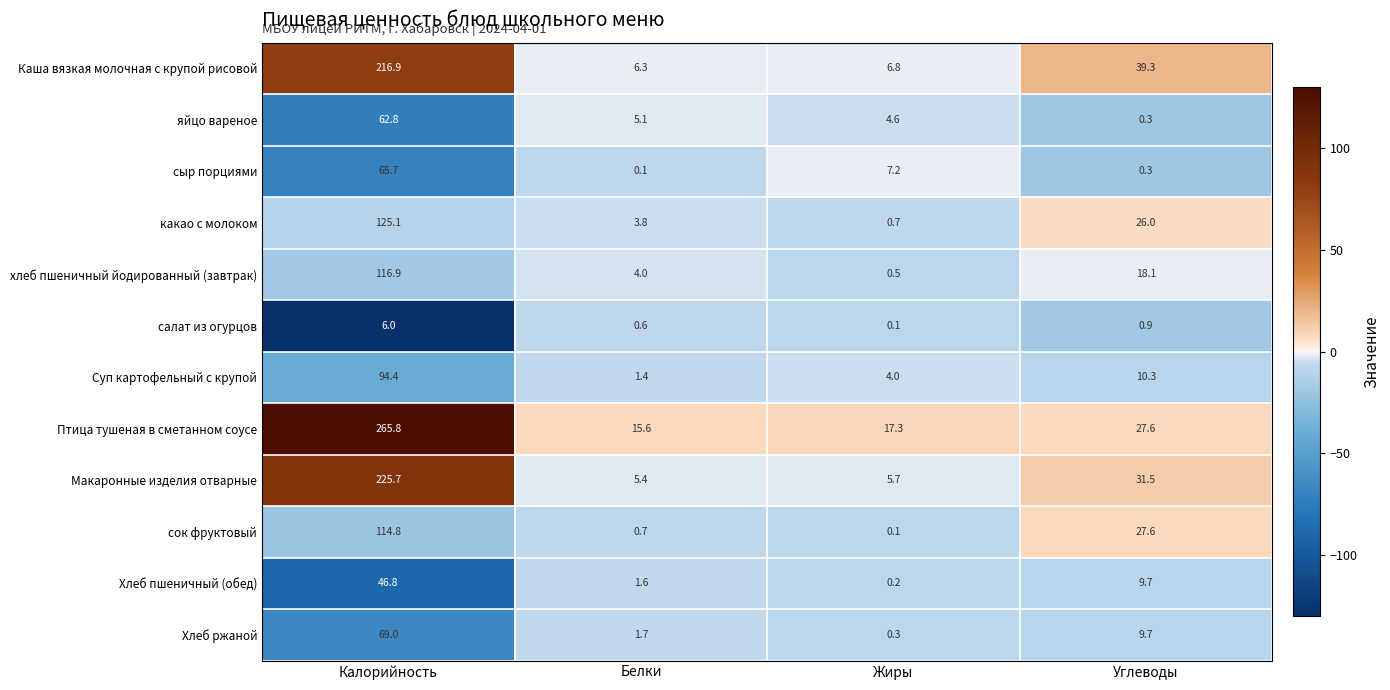

What is the maximum value shown in the chart?

265.8